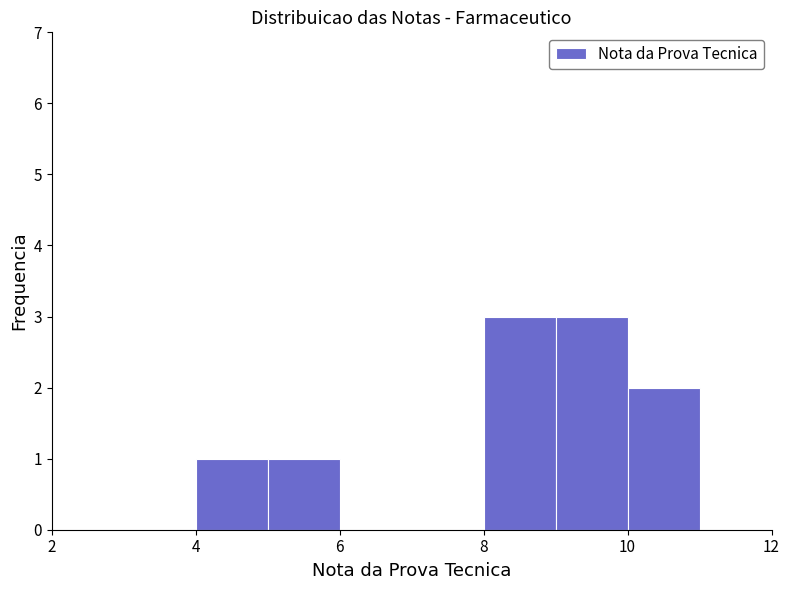

Reading left to right, list every bar in this chart as the range it spans on the x-axis followed by its height. The values are not printed on the chart, so give them approximately, as read against the axis.

2 to 3: 0
3 to 4: 0
4 to 5: 1
5 to 6: 1
6 to 7: 0
7 to 8: 0
8 to 9: 3
9 to 10: 3
10 to 11: 2